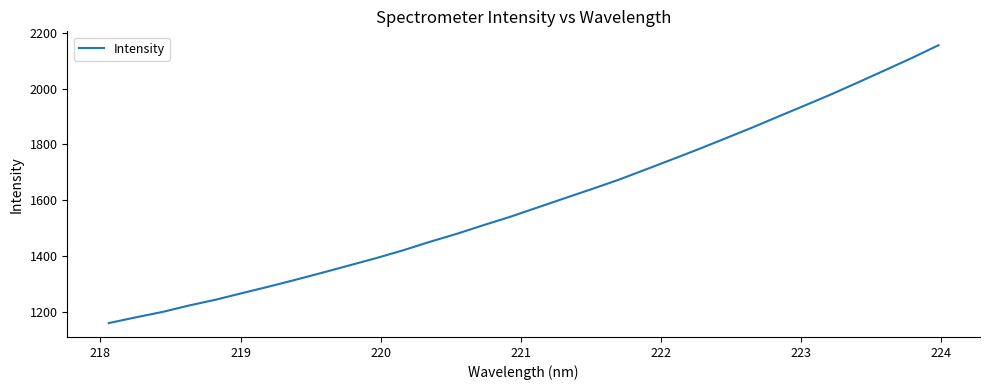

What is the greatest value displayed?

2155.2